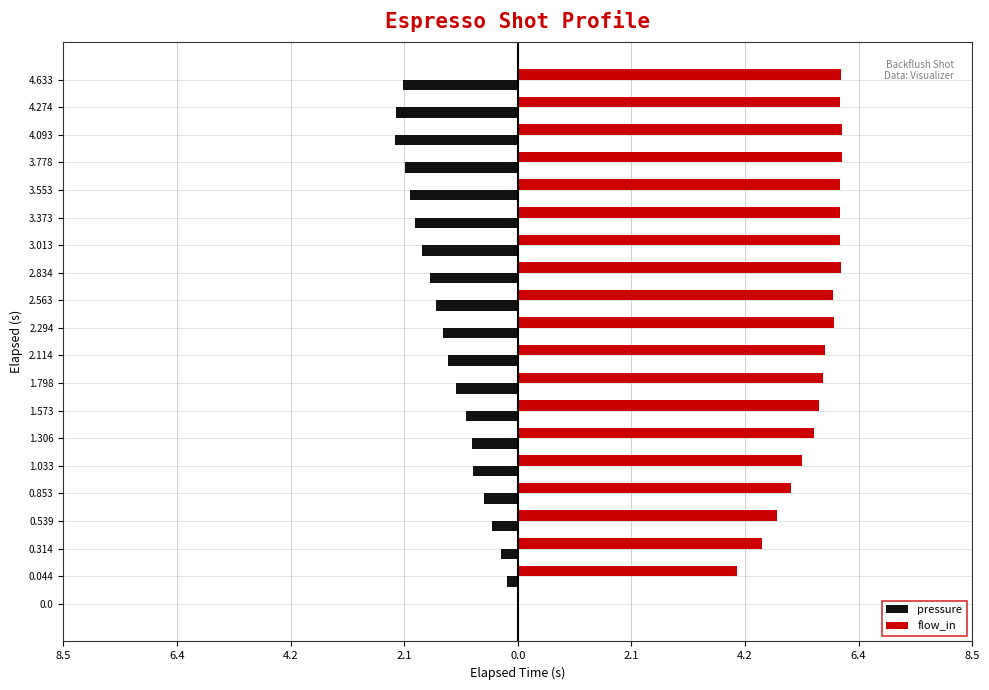

What are all the series names shown in the legend?

pressure, flow_in